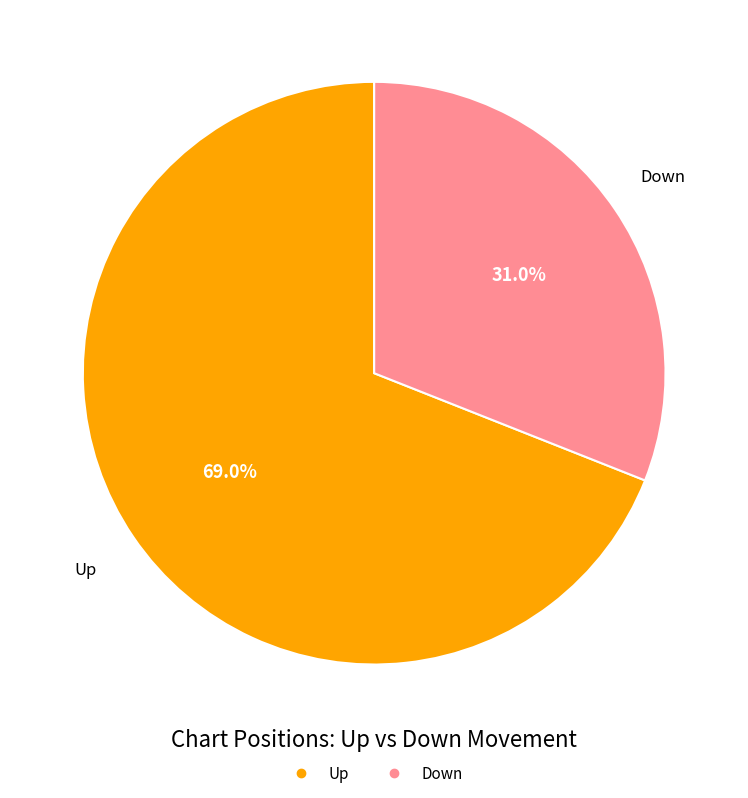

Is there a majority slice in this chart?

Yes